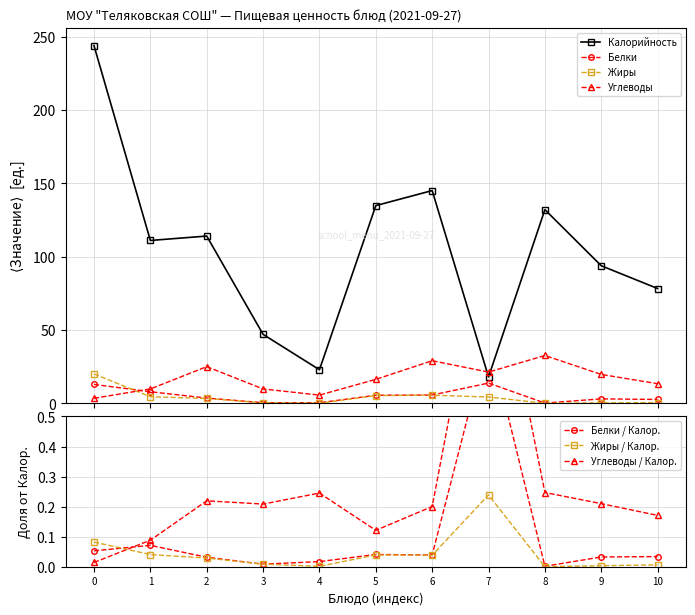

What is the highest value of the Углеводы series?

32.6